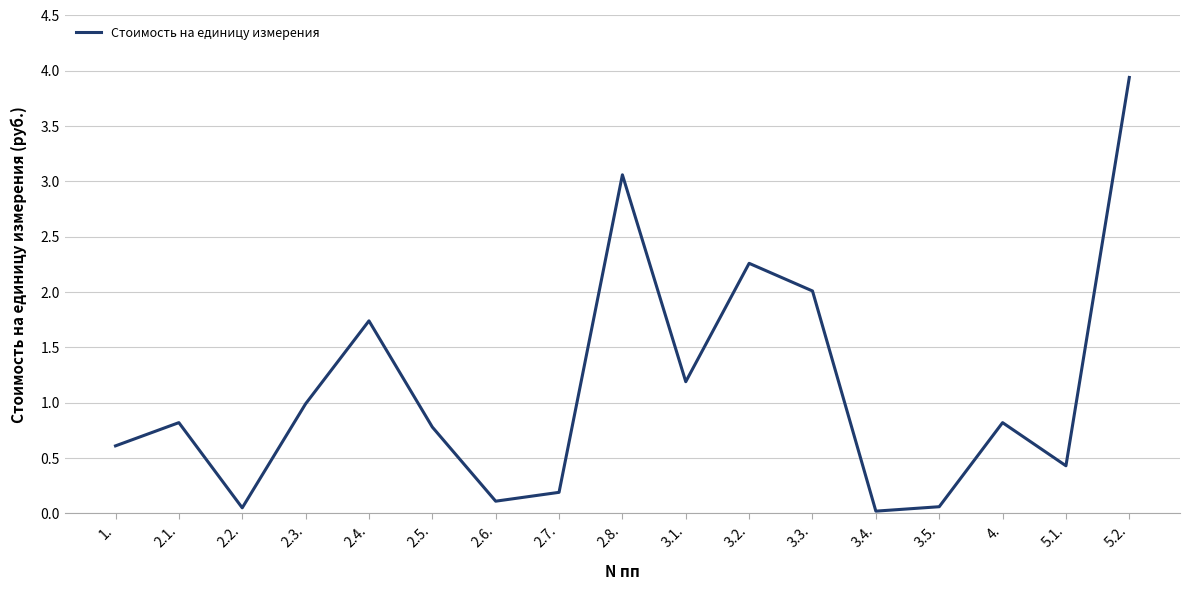

How many interior local valleys (lower than both neighbors) does the data have?

5